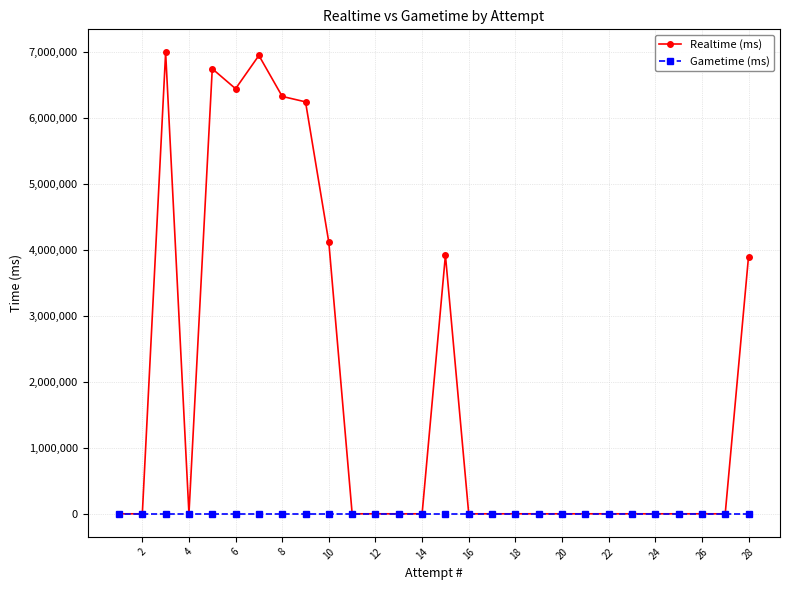

Which series has the largest total across all categories?

Realtime (ms)